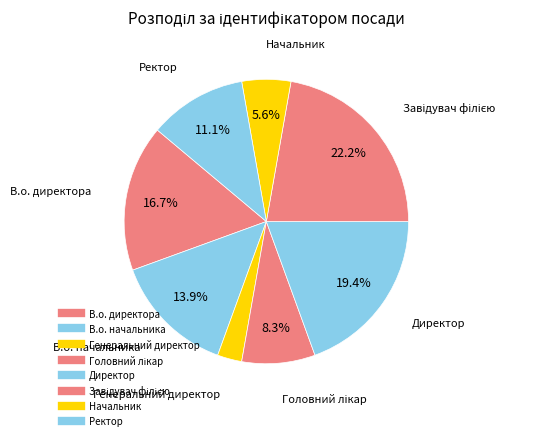

Count the number of slices in the pie.

8